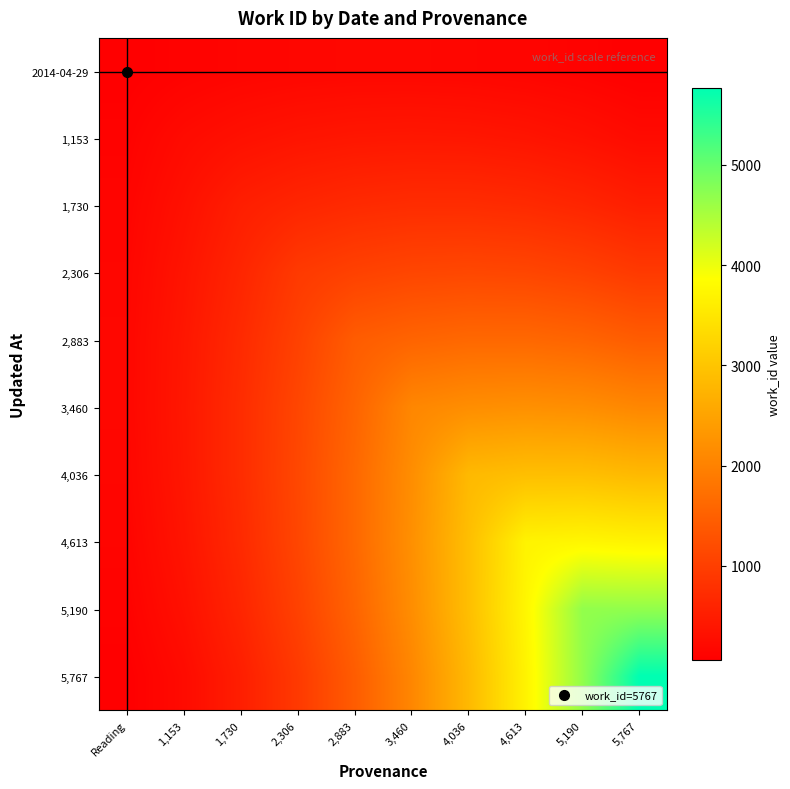

What is the spread (max minus min) of values at Reading?

115.3